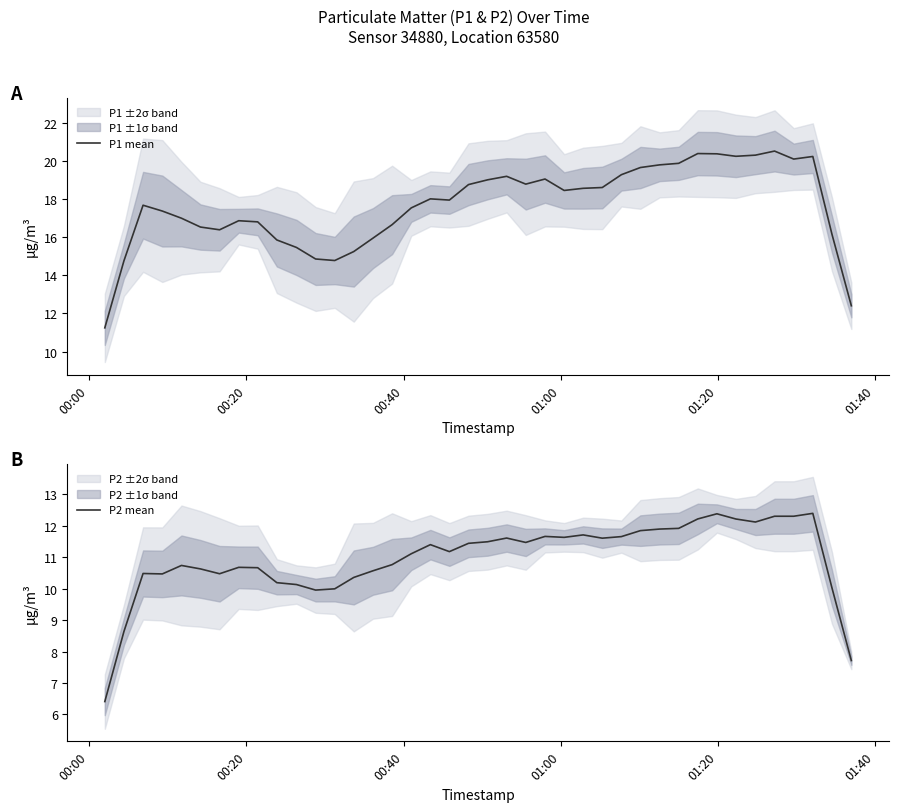

What is the lowest value of the P1 mean series?

11.2